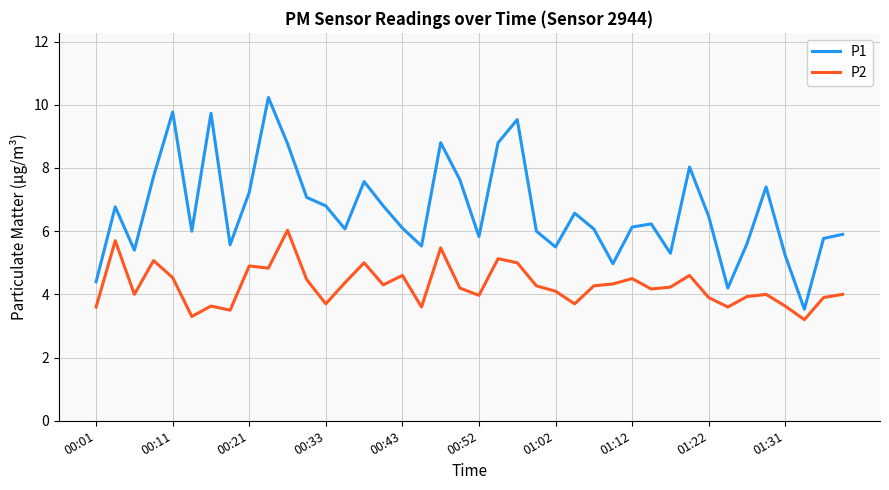

List the series in order of their overall mean, lowest first.

P2, P1